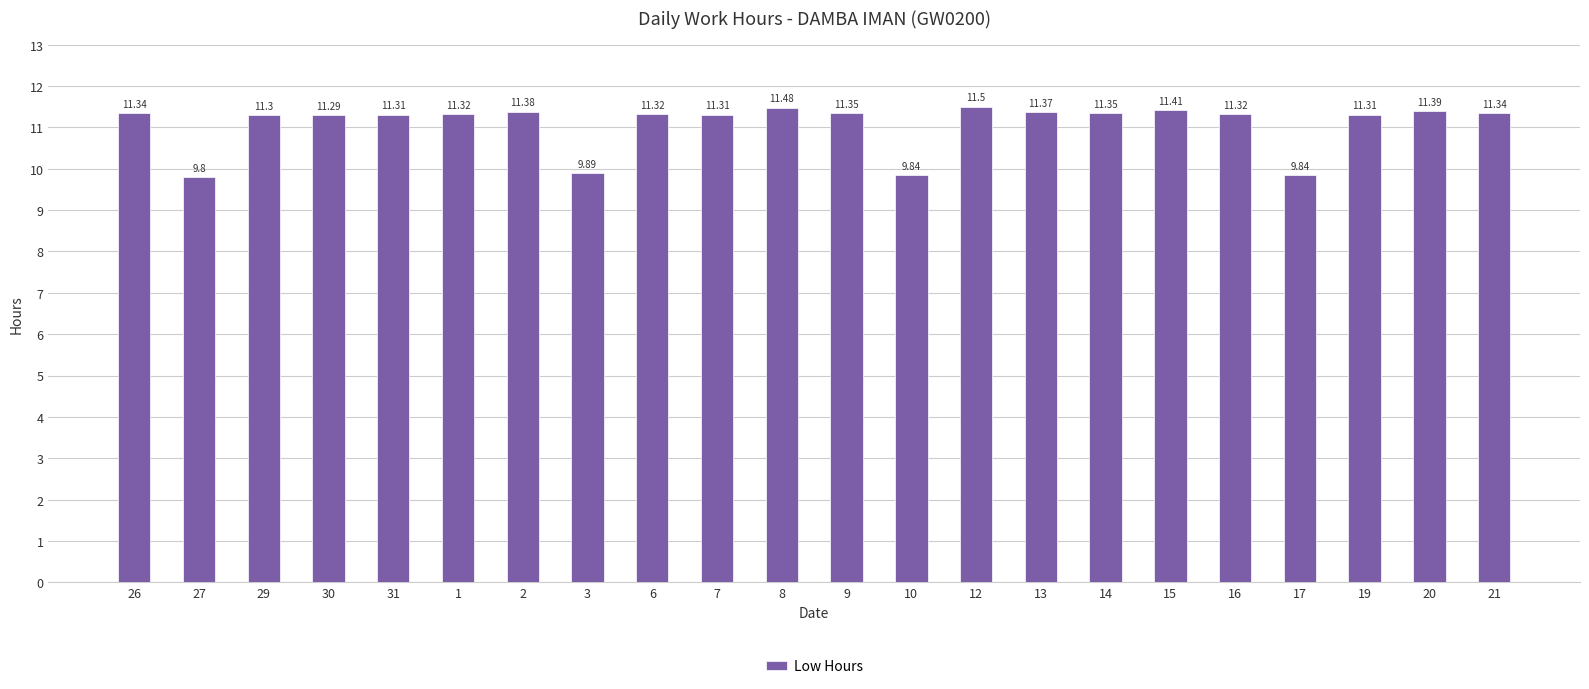

What is the sum of the values at 1 and 26?

22.7